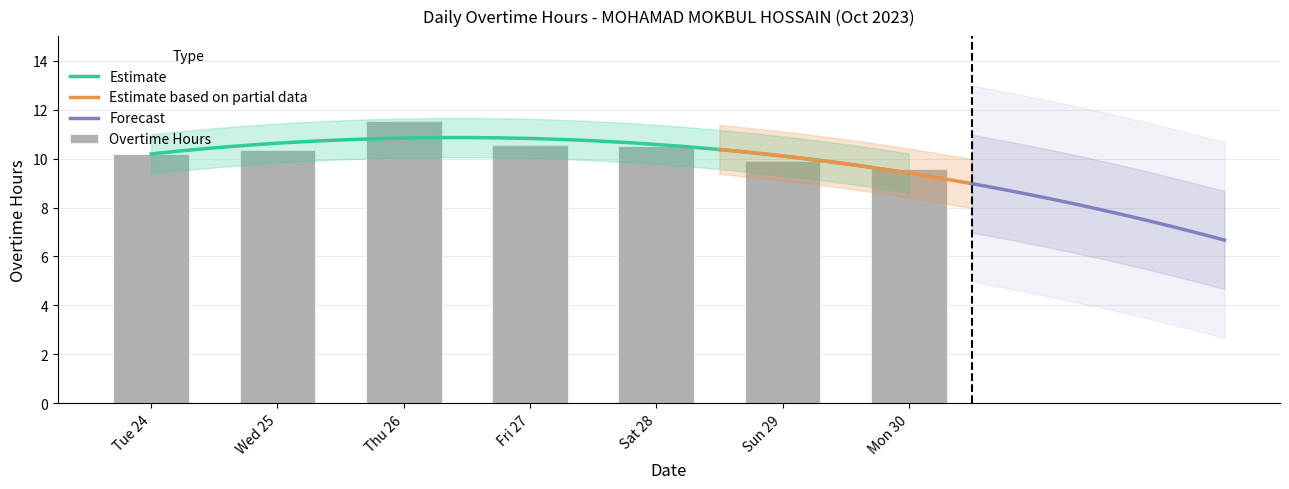

Count the number of categories in the chart.

7